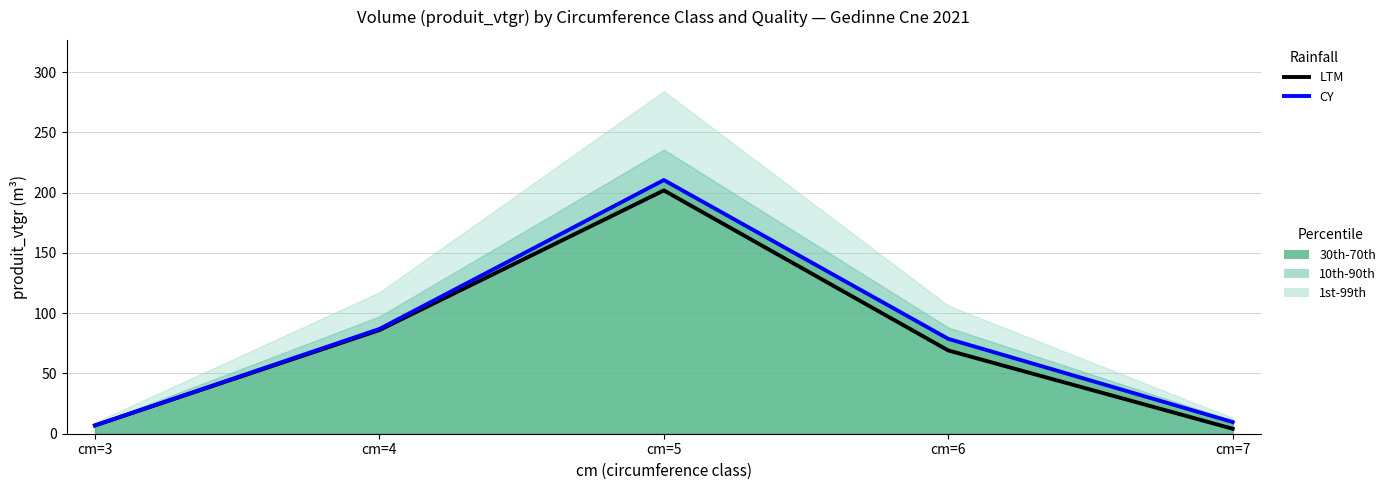

How many lines are shown in the chart?

2